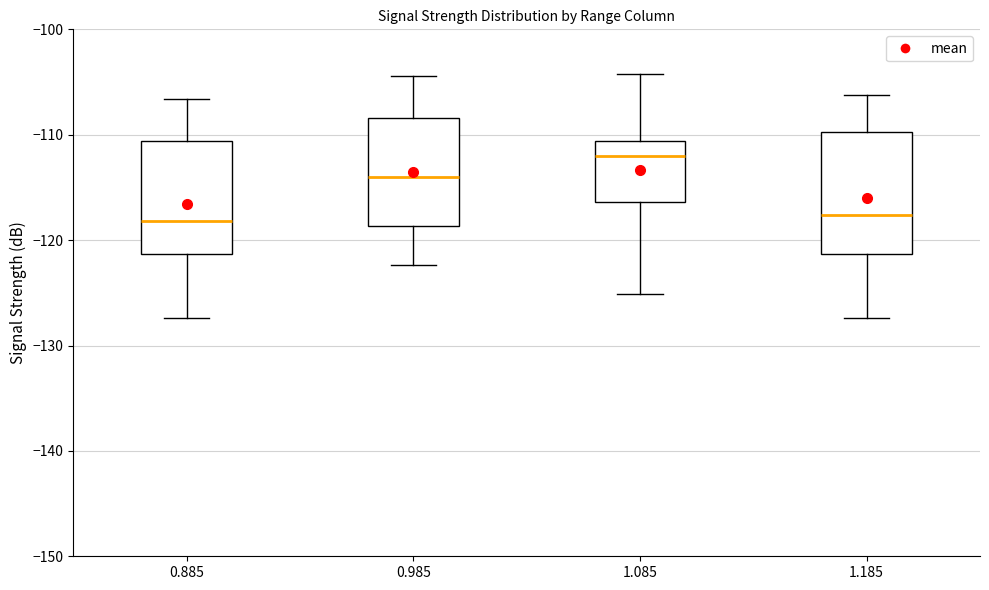

Where is the lower edge of the box at x = 0.885 on the y-axis? The values are not printed on the chart, so give them approximately, as read against the axis.

-121